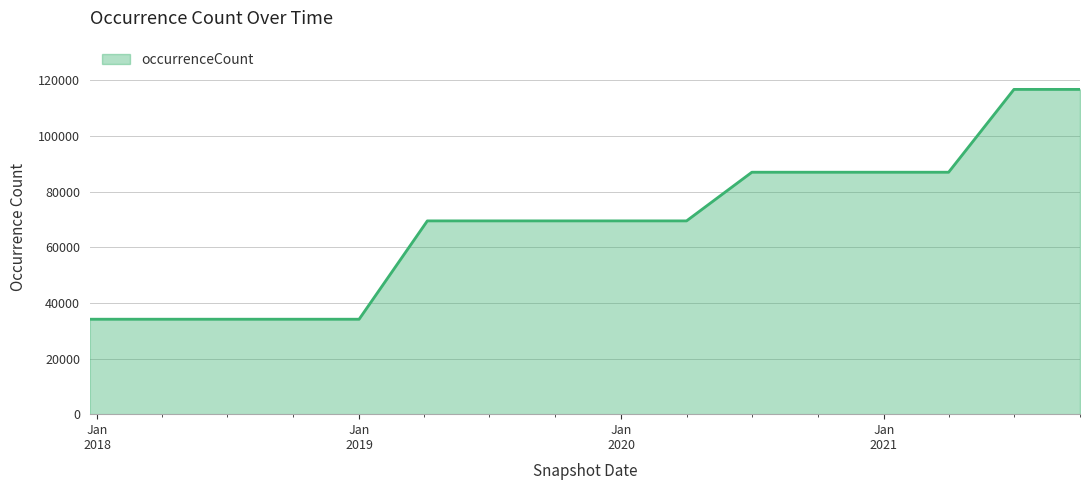

What is the smallest value displayed?

34147